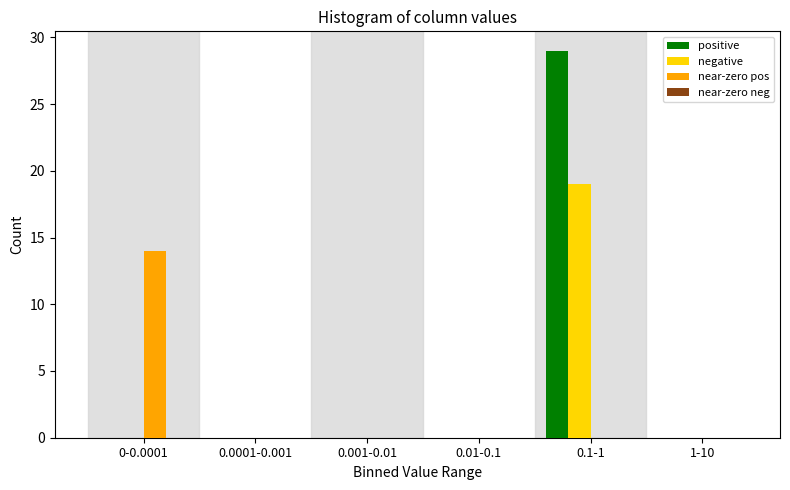

Reading right to left, what are all the values shown in this chart?

positive: 1-10=0	0.1-1=29	0.01-0.1=0	0.001-0.01=0	0.0001-0.001=0	0-0.0001=0
negative: 1-10=0	0.1-1=19	0.01-0.1=0	0.001-0.01=0	0.0001-0.001=0	0-0.0001=0
near-zero pos: 1-10=0	0.1-1=0	0.01-0.1=0	0.001-0.01=0	0.0001-0.001=0	0-0.0001=14